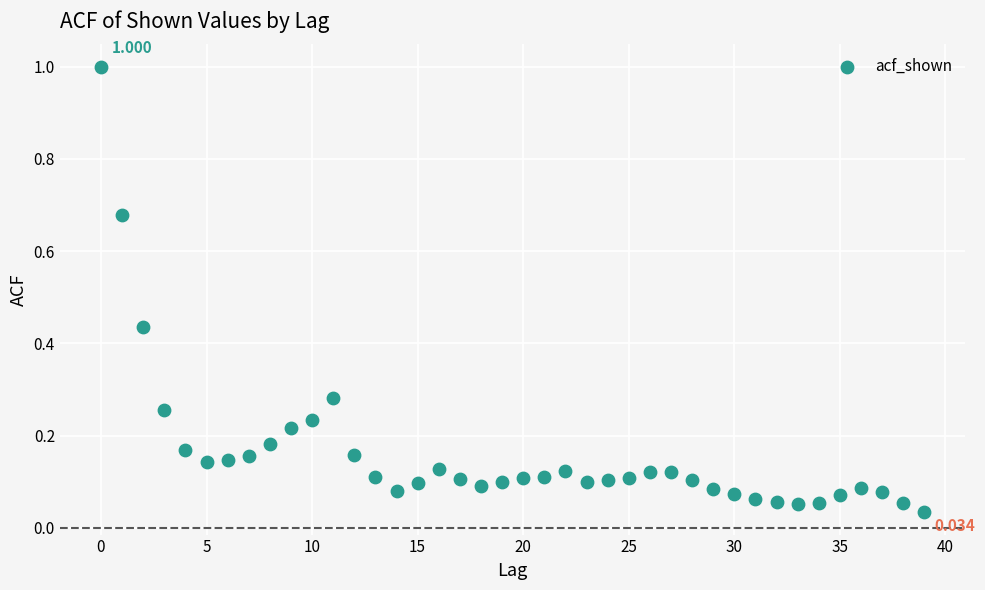

How many points are shown in the scatter plot?

40